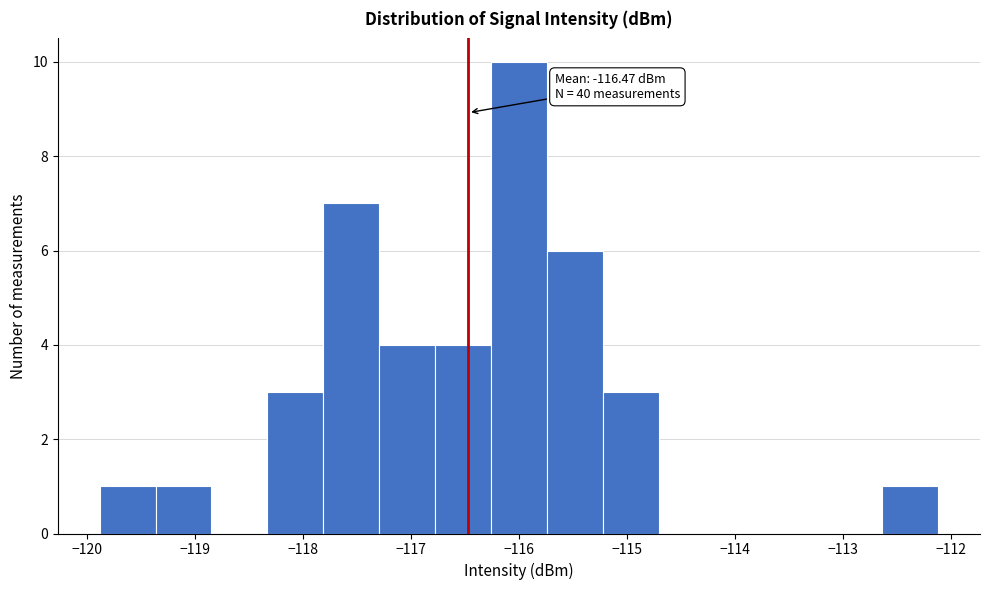

Over which range of the x-axis is the bar tallest?

-116.3 to -115.7